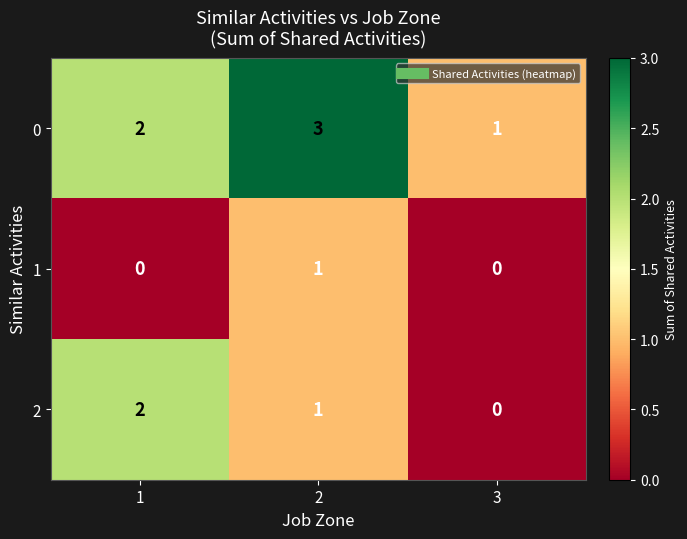

List the series in order of their peak value, highest first.

0, 2, 1